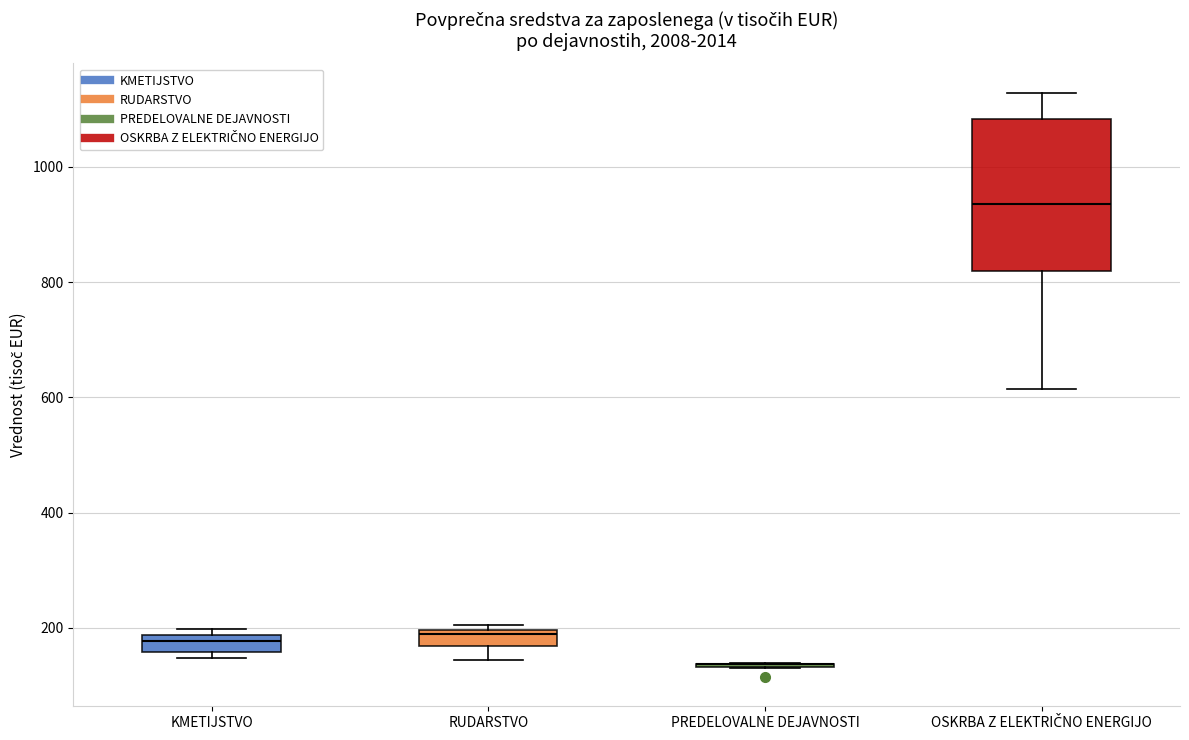

Which box is the tallest, from its lower edge to its upper edge?

OSKRBA Z ELEKTRIČNO ENERGIJO